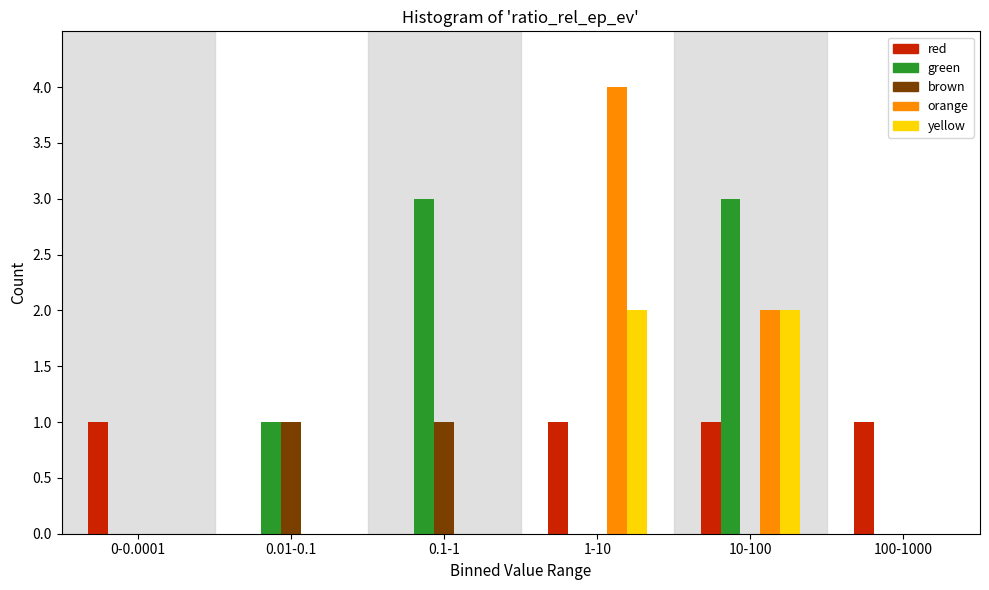

Reading left to right, transcribe all the data shown in this chart.

red: 0-0.0001=1	0.01-0.1=0	0.1-1=0	1-10=1	10-100=1	100-1000=1
green: 0-0.0001=0	0.01-0.1=1	0.1-1=3	1-10=0	10-100=3	100-1000=0
brown: 0-0.0001=0	0.01-0.1=1	0.1-1=1	1-10=0	10-100=0	100-1000=0
orange: 0-0.0001=0	0.01-0.1=0	0.1-1=0	1-10=4	10-100=2	100-1000=0
yellow: 0-0.0001=0	0.01-0.1=0	0.1-1=0	1-10=2	10-100=2	100-1000=0